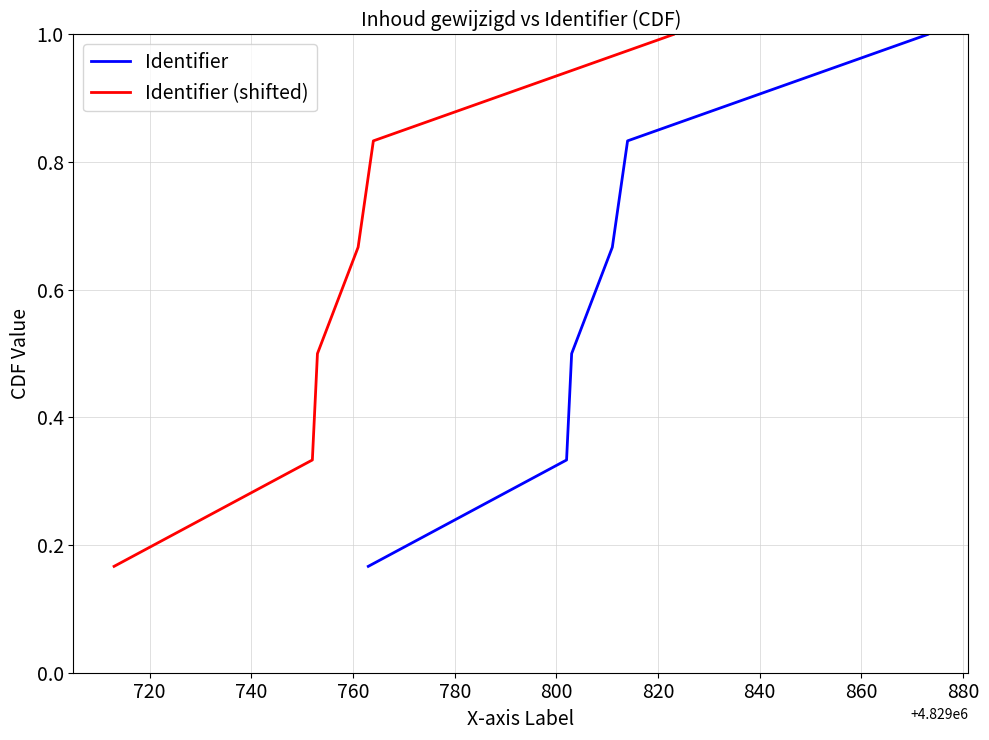

Count the number of categories in the chart.

6